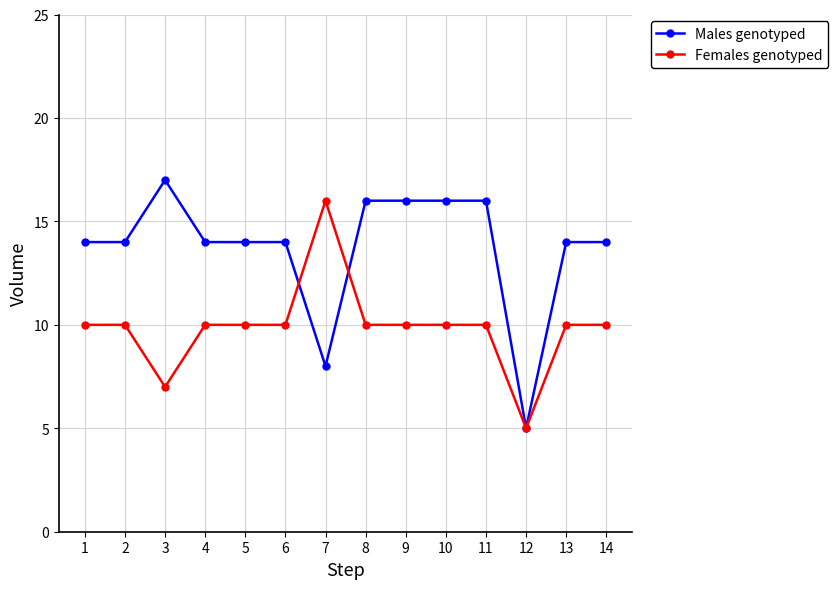

How many lines are shown in the chart?

2